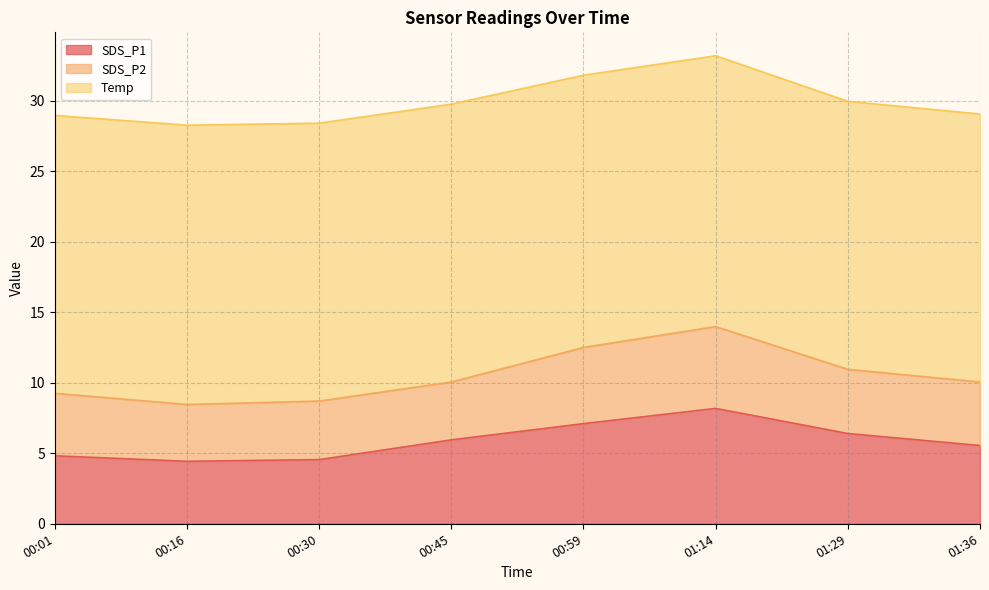

True or false: Temp and SDS_P2 intersect in this chart.

False